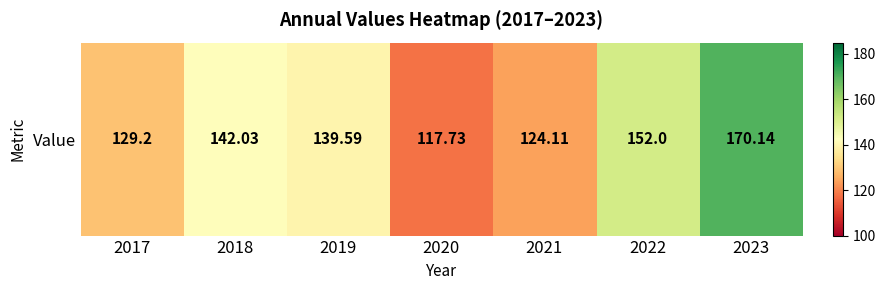

What is the change in value from 2018 to 2023?

+28.1